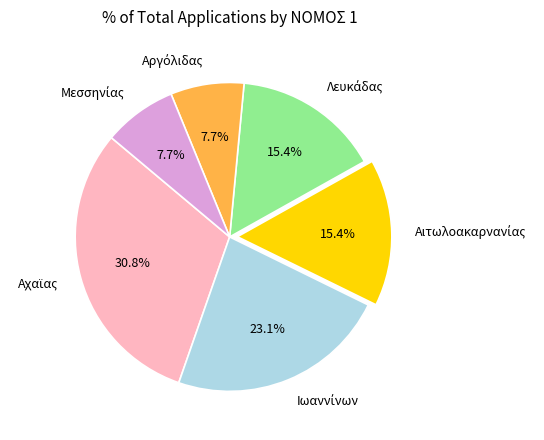

Is there a majority slice in this chart?

No